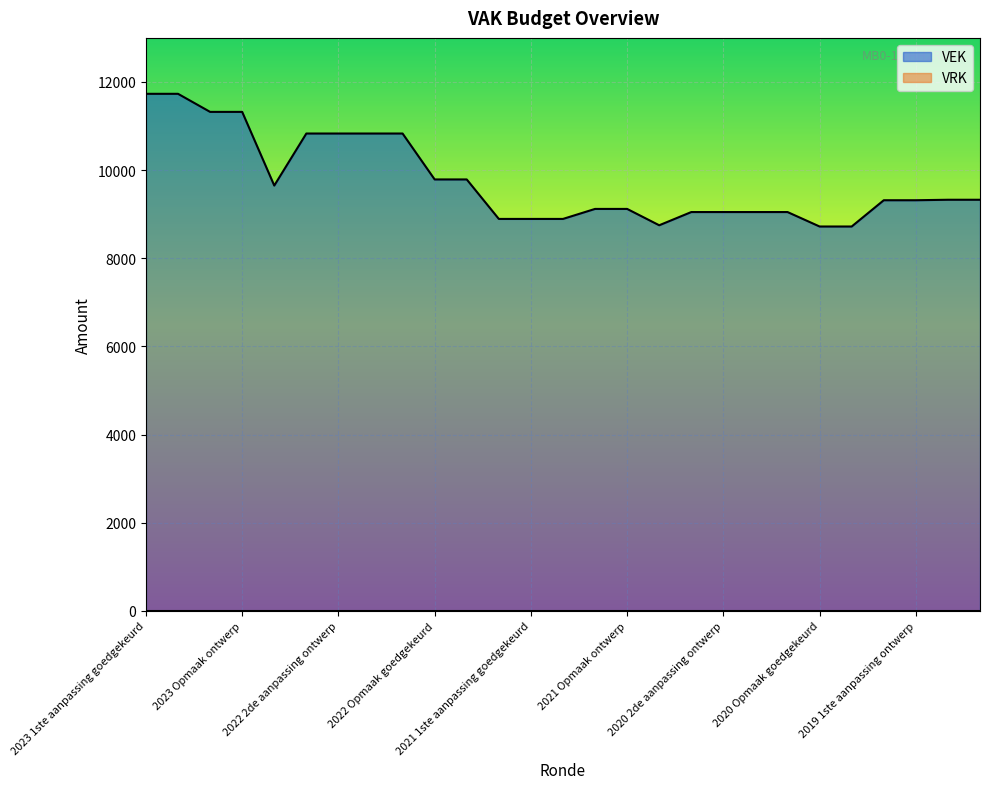

Does the chart display data point markers on the line(s)?

No